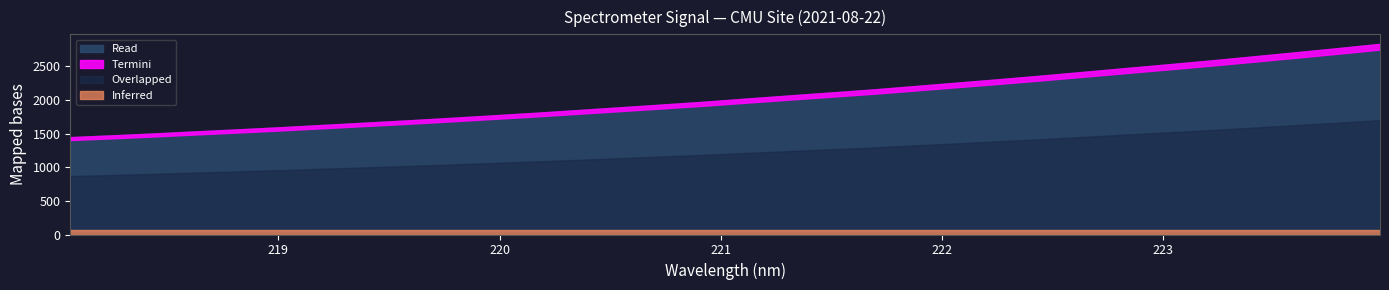

At which category does the chart reach its minimum across all series?

218.0596